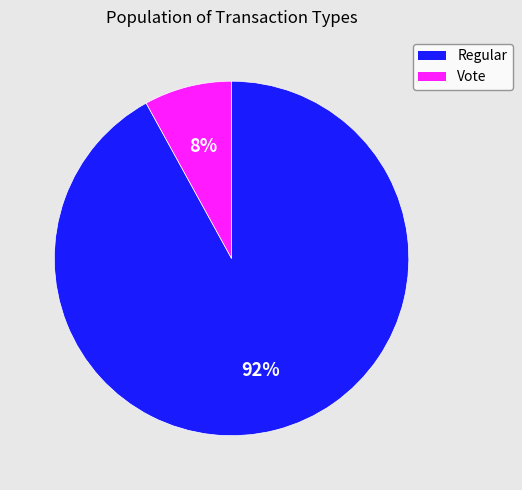

Does Regular account for over 50% of the chart?

Yes